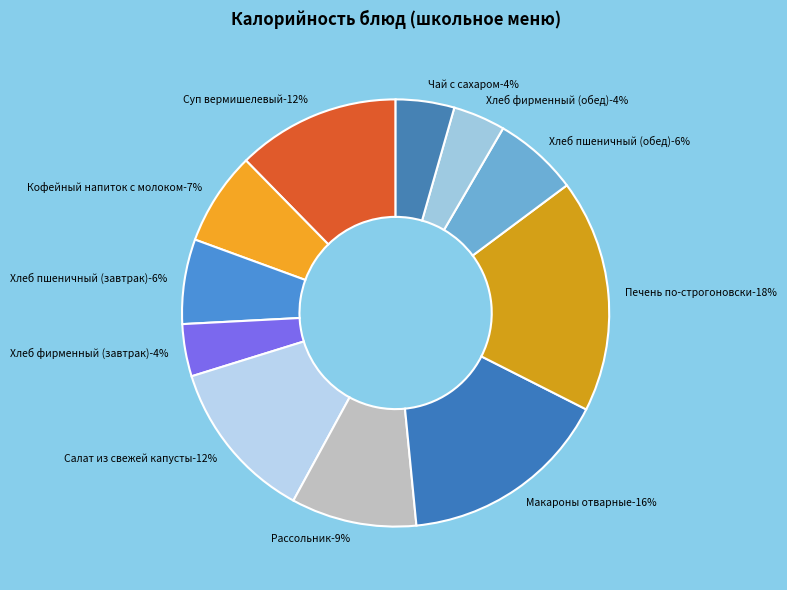

What percentage is the Чай с сахаром slice, to the nearest percent?

4%